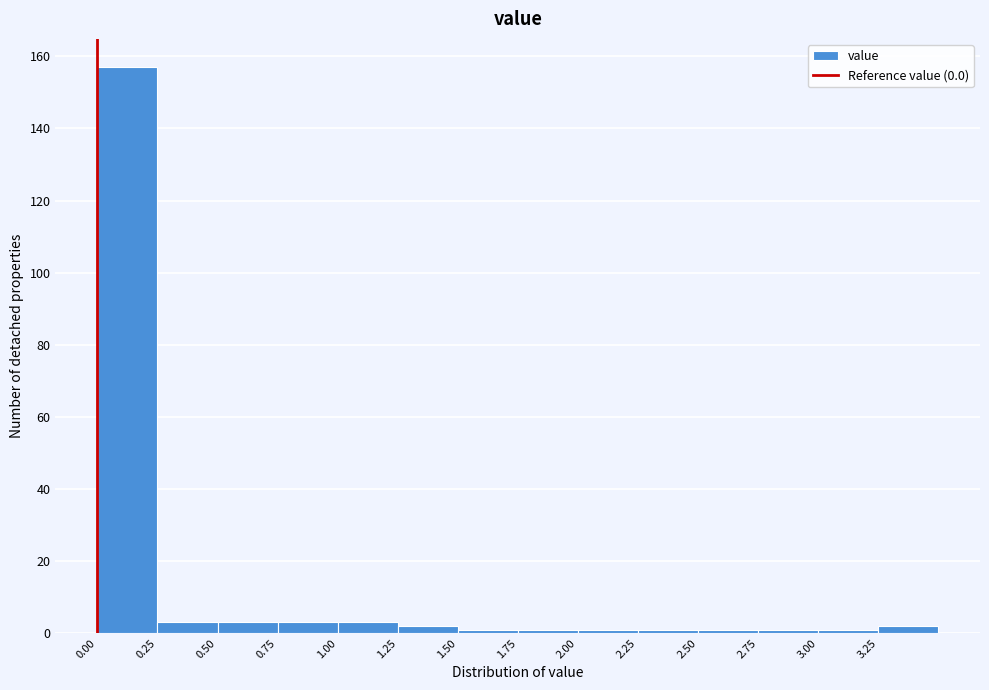

Reading left to right, list every bar in this chart as the range it spans on the x-axis followed by its height. The values are not printed on the chart, so give them approximately, as read against the axis.

0.00 to 0.25: 158
0.25 to 0.50: 4
0.50 to 0.75: 4
0.75 to 1.00: 4
1.00 to 1.25: 4
1.25 to 1.50: 2
1.50 to 1.75: under 2
1.75 to 2.00: under 2
2.00 to 2.25: under 2
2.25 to 2.50: under 2
2.50 to 2.75: under 2
2.75 to 3.00: under 2
3.00 to 3.25: under 2
3.25 to 3.50: 2